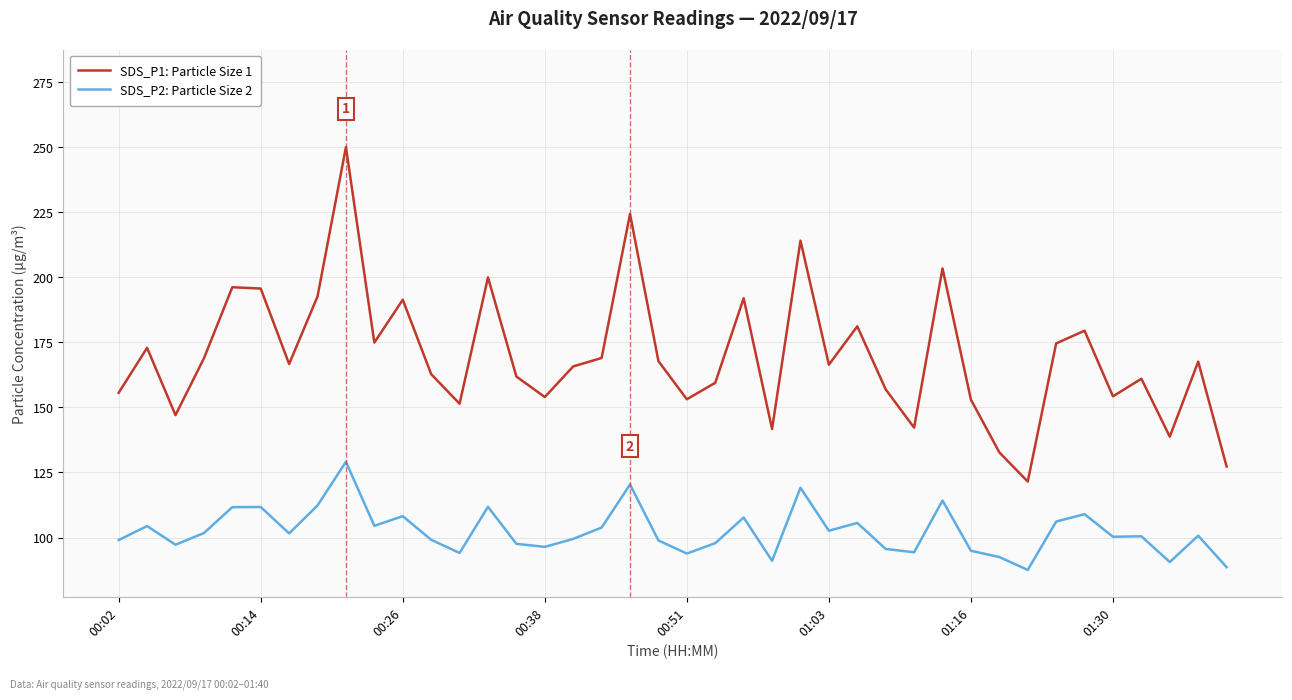

Which series has the largest range (max minus min)?

SDS_P1: Particle Size 1